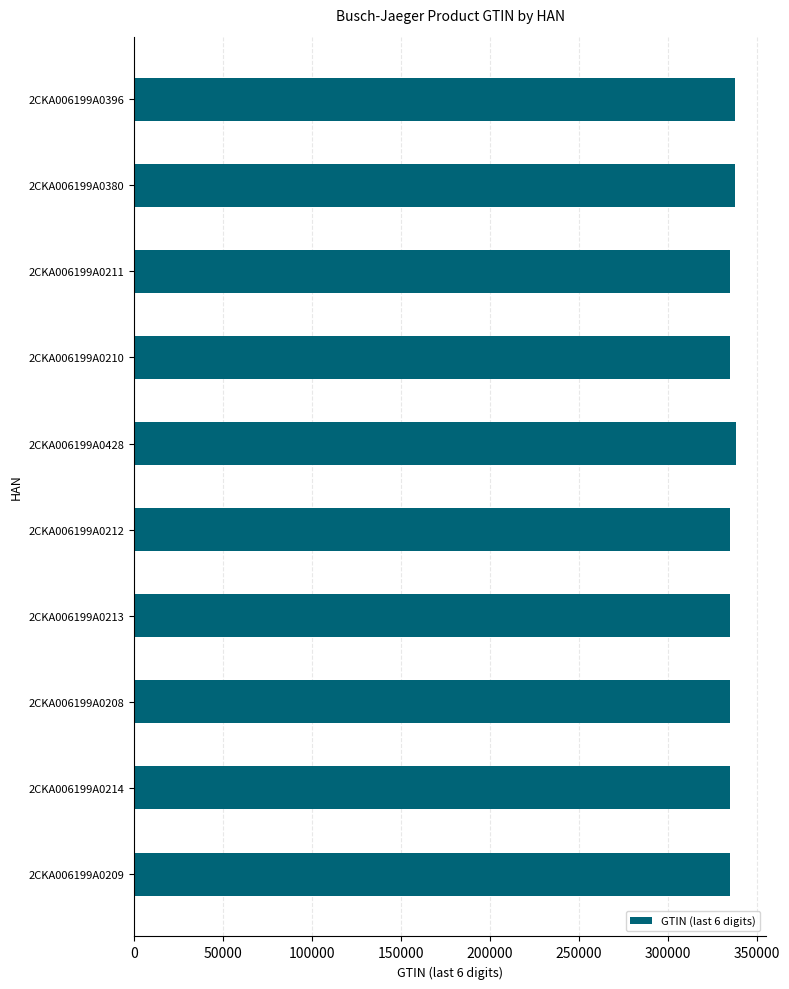

What is the maximum value shown in the chart?

338377